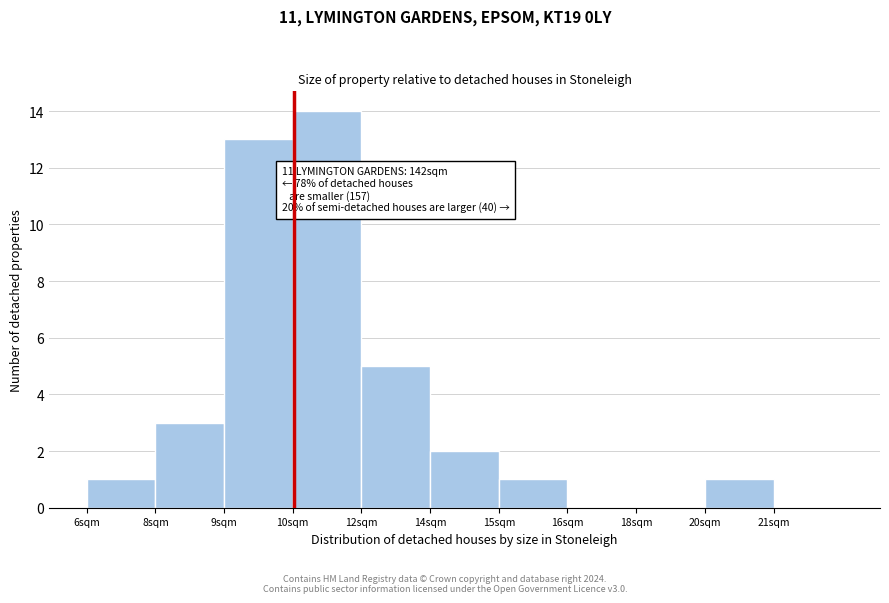

Reading left to right, list all the values displayed in this chart.

6sqm=1	8sqm=3	9sqm=13	10sqm=14	12sqm=5	14sqm=2	15sqm=1	16sqm=0	18sqm=0	20sqm=1	21sqm=0